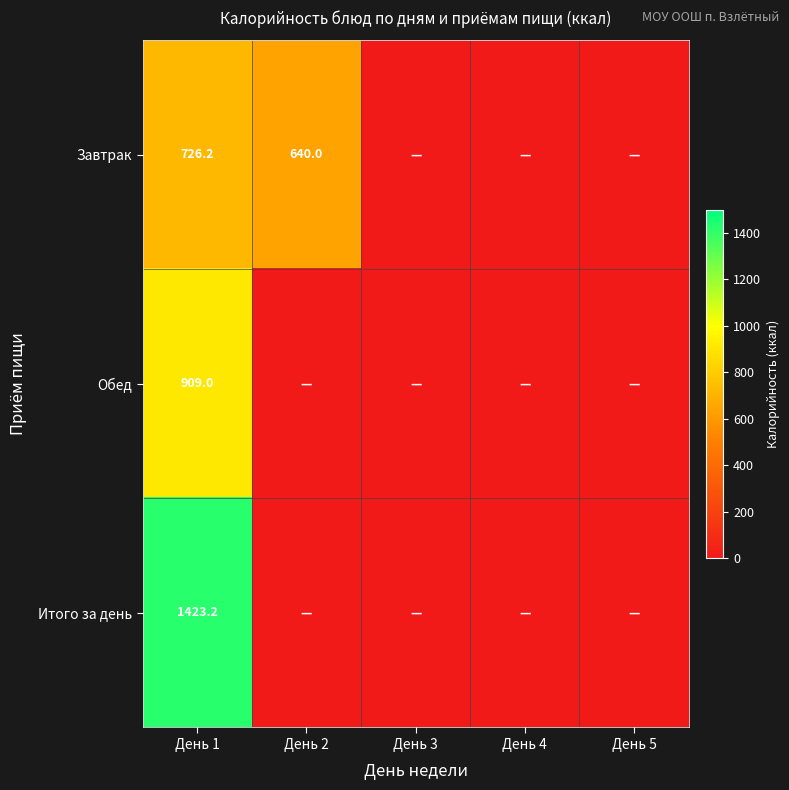

What is the total value across all series at День 1?

3058.4